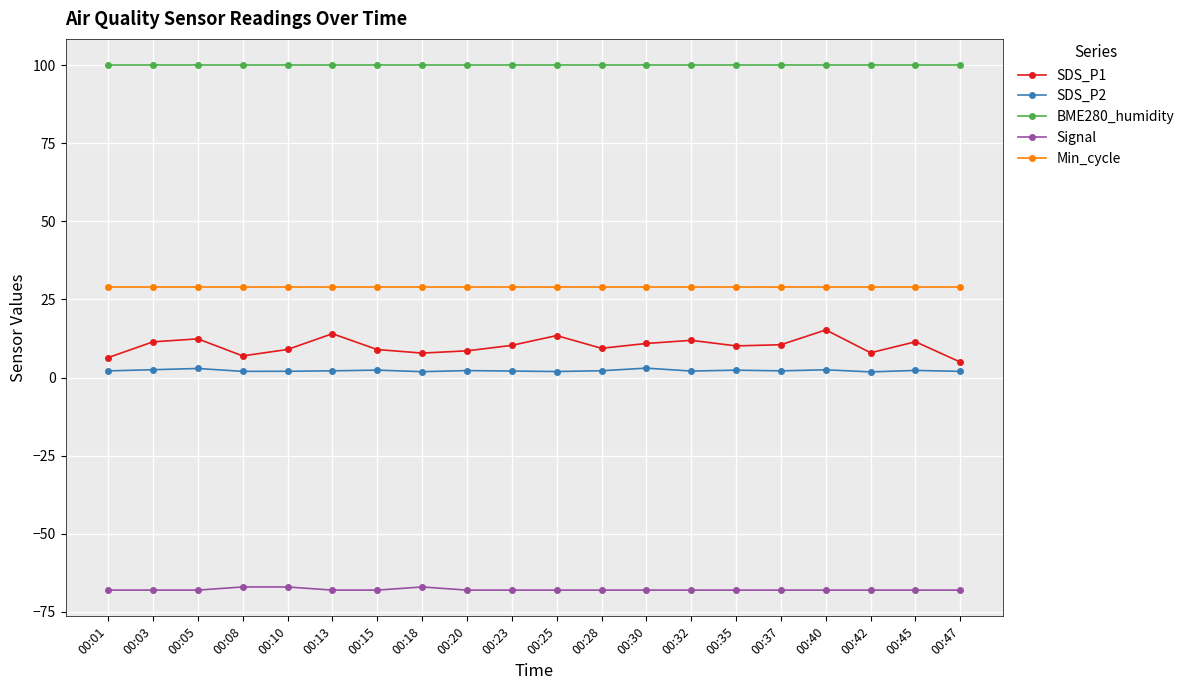

How many data points does each series have?

20